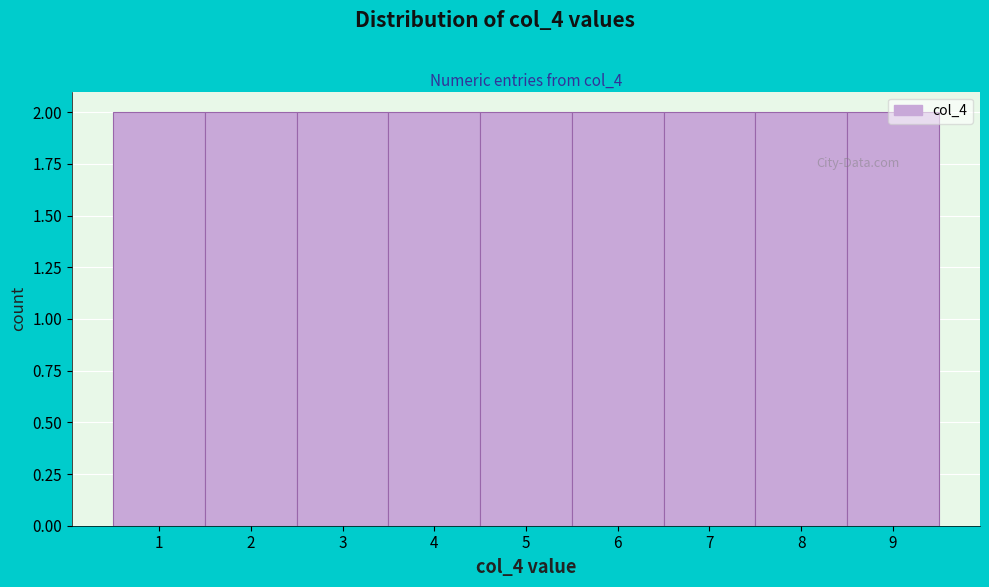

How tall is the bar that spans 7.5 to 8.5 on the x-axis? The values are not printed on the chart, so give them approximately, as read against the axis.

2